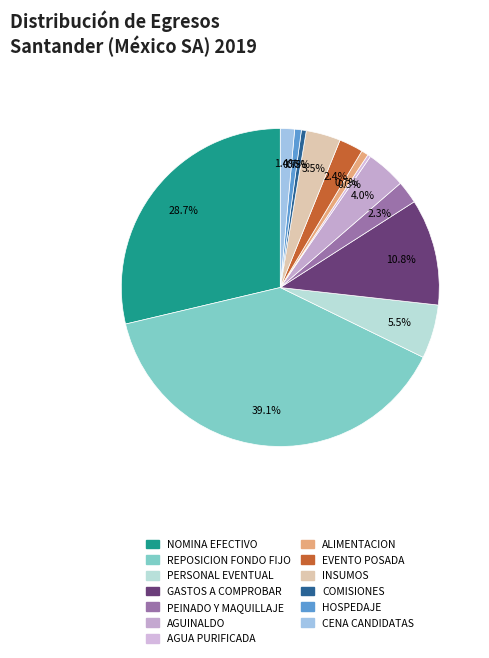

To the nearest percent, what percentage of the pie is AGUINALDO?

4%